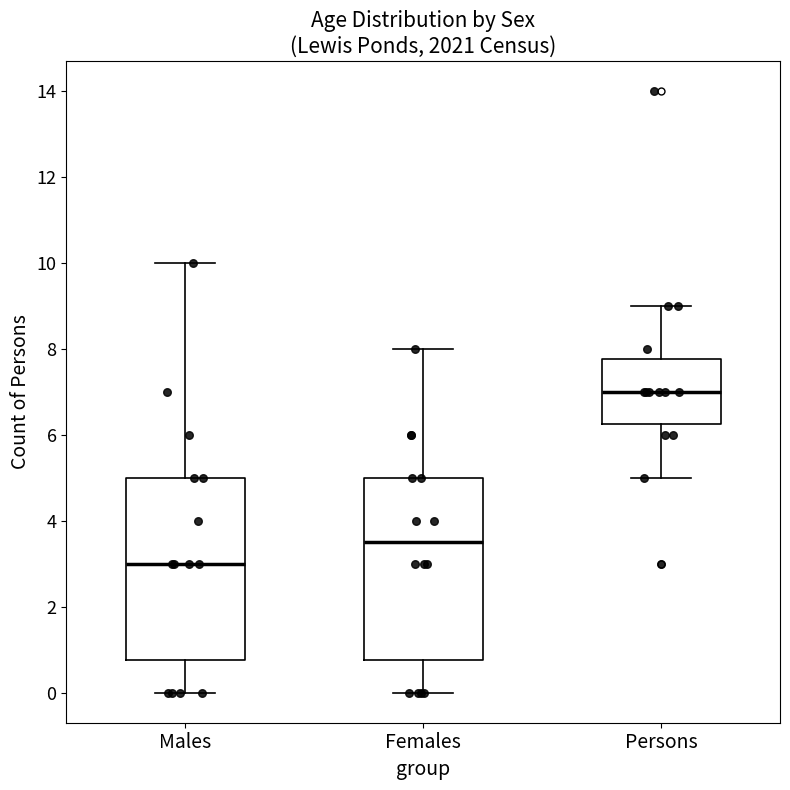

Reading left to right, transcribe this box plot: for each box, give where its median line is, the range the box spans, and where its two whiskers end, as read against the y-axis. The values are not printed on the chart, so give them approximately, as read against the axis.

Males: median 3.0, box 0.8 to 5.0, whiskers 0.0 to 10.0
Females: median 3.6, box 0.8 to 5.0, whiskers 0.0 to 8.0
Persons: median 7.0, box 6.2 to 7.8, whiskers 5.0 to 9.0